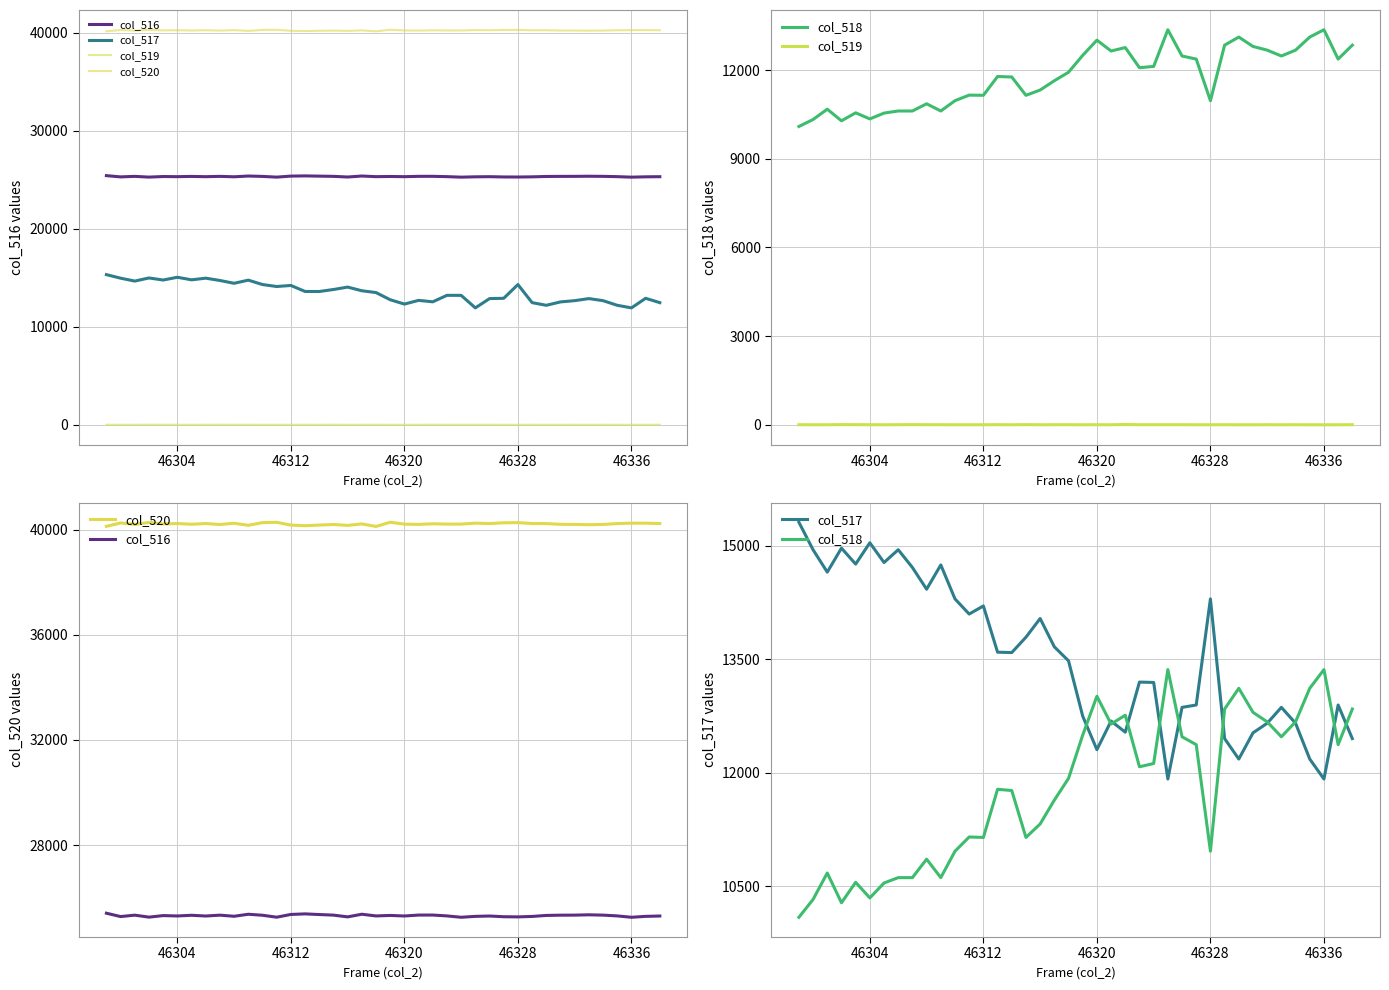

At which category does col_516 reach its first local valley?

46304